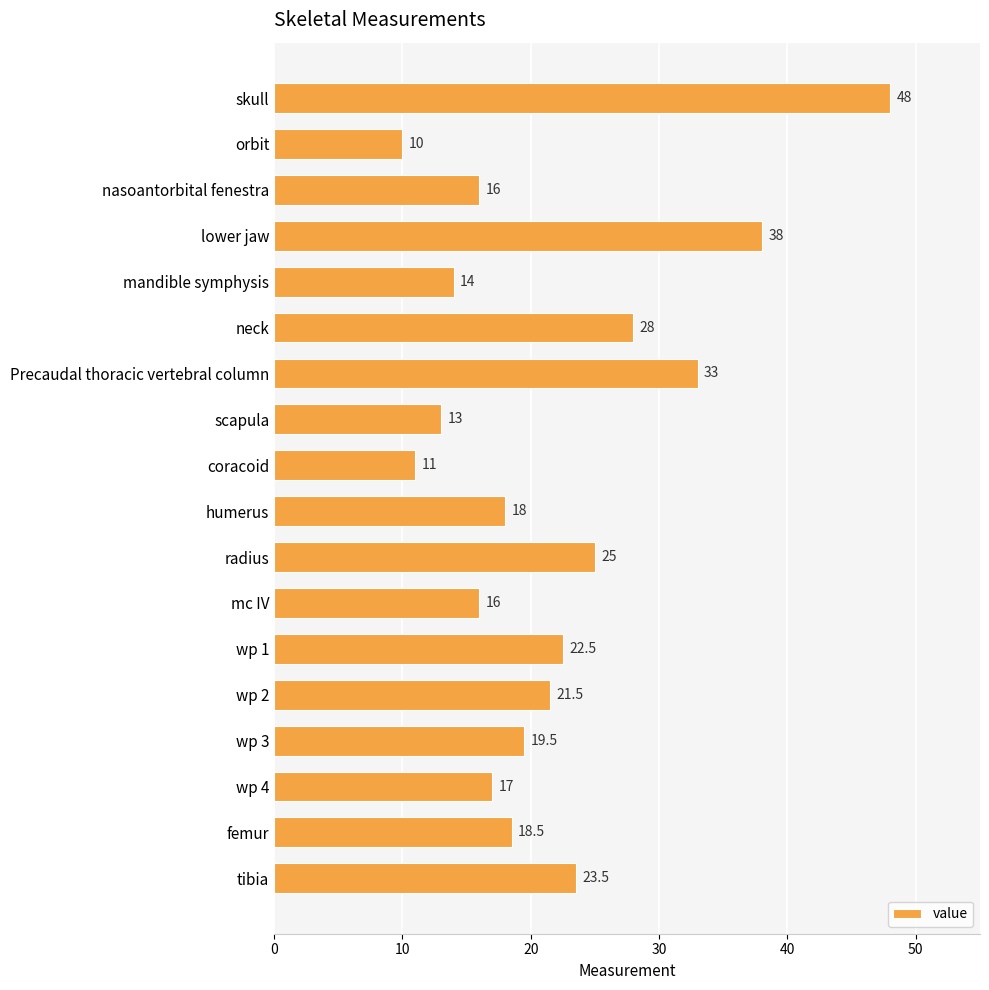

How many values exceed 19?

9